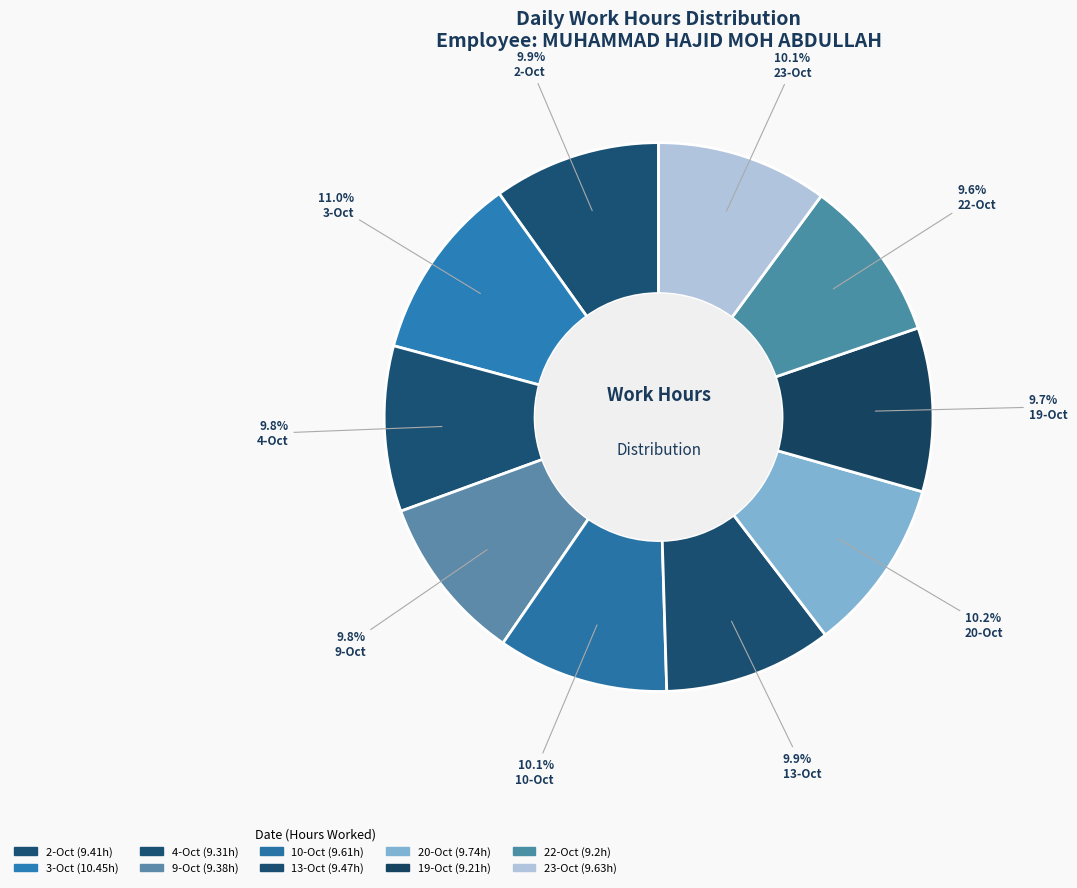

What is the smallest slice in the pie chart?

22-Oct